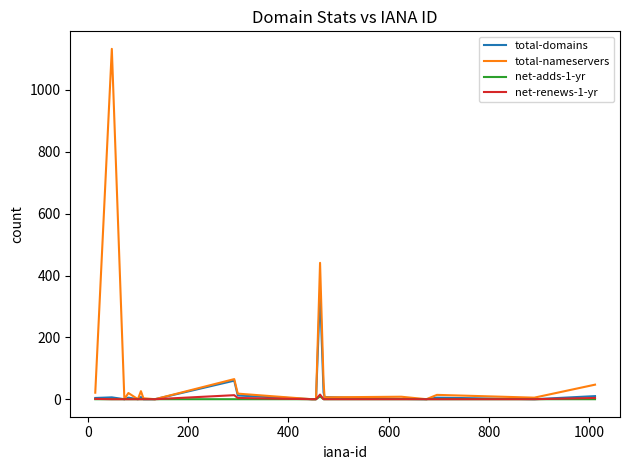

What is the greatest value displayed?

1133